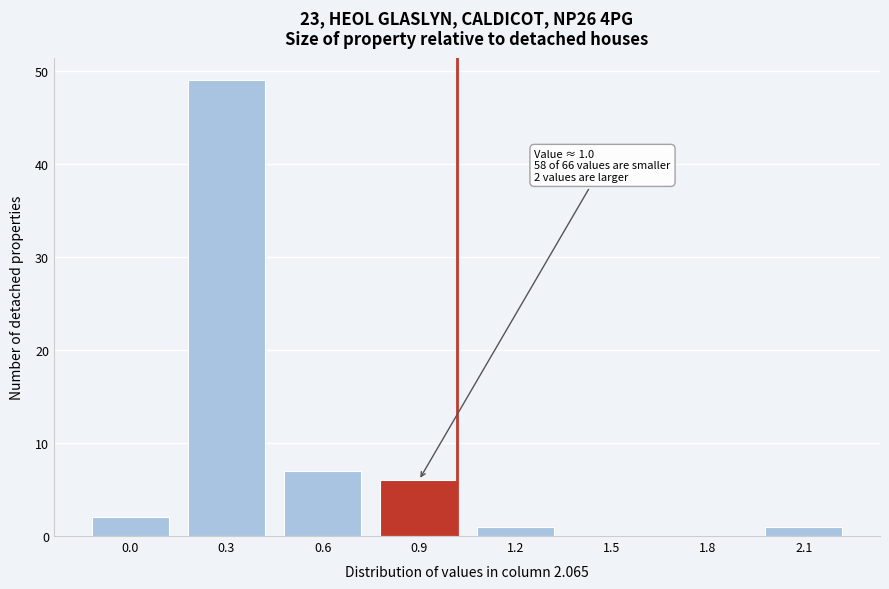

Reading right to left, list all the values displayed in this chart.

2.1=1	1.8=0	1.5=0	1.2=1	0.9=6	0.6=7	0.3=49	0.0=2